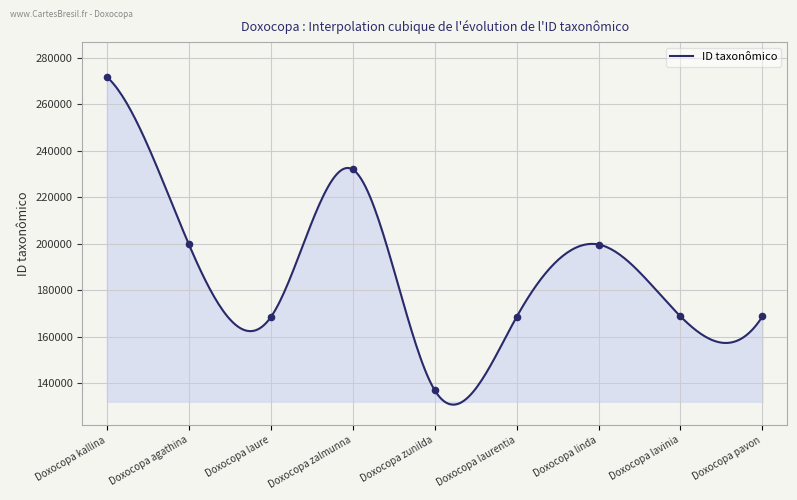

What is the change in value from Doxocopa agathina to Doxocopa zunilda?

-62711